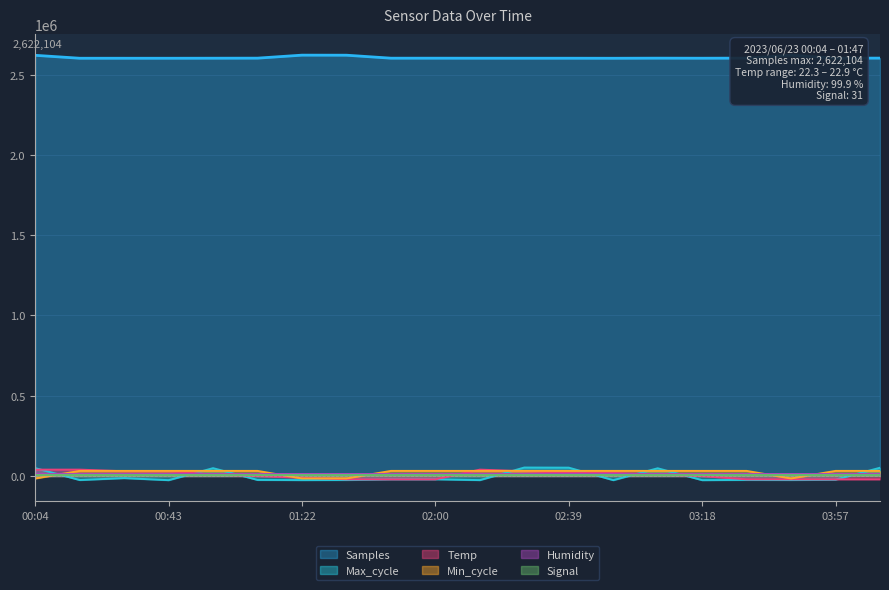

Is the value of Max_cycle at 03:05 greater than the value of Temp at 00:30?

Yes